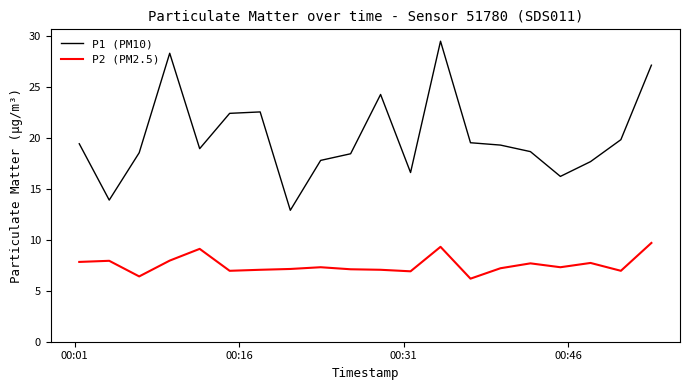

Which series has the largest range (max minus min)?

P1 (PM10)